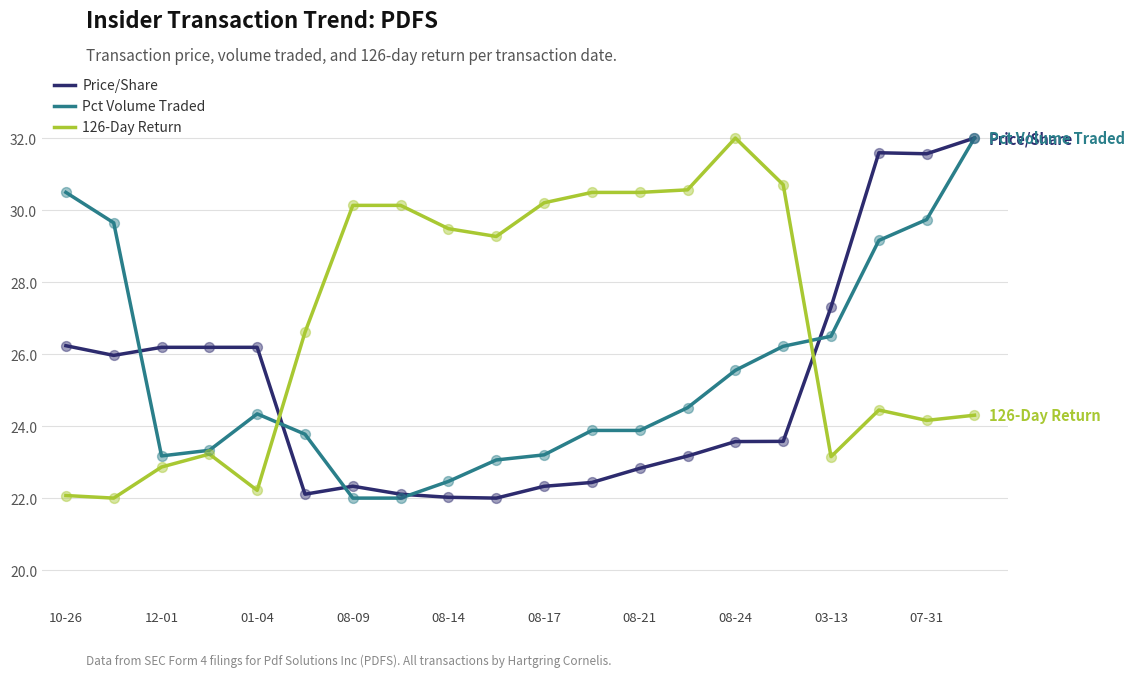

Which series has the largest total across all categories?

126-Day Return